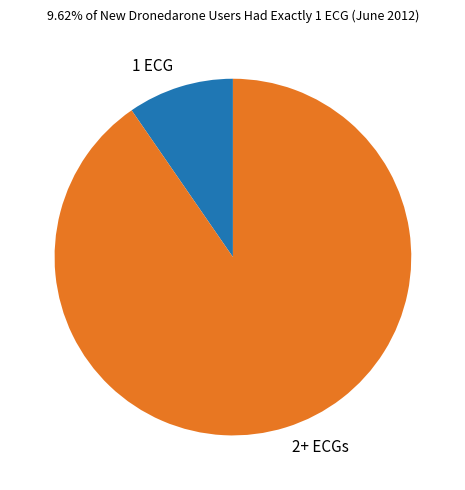

How many slices are in this pie chart?

2